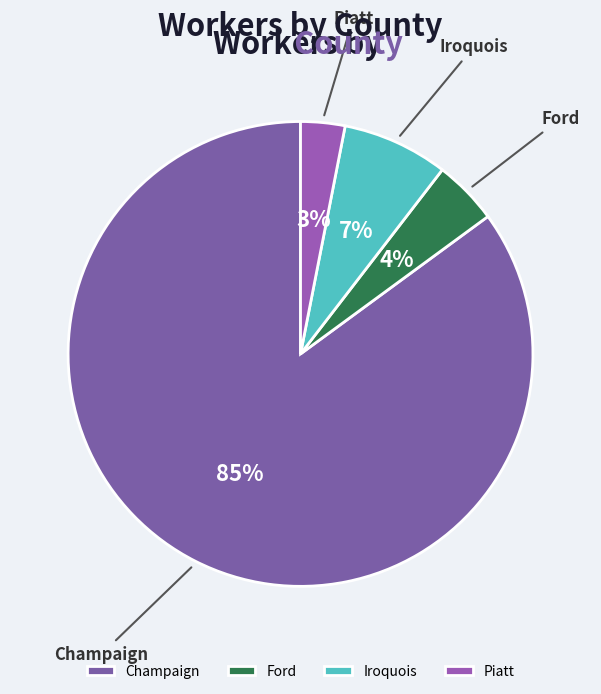

To the nearest percent, what percentage of the pie is Iroquois?

7%